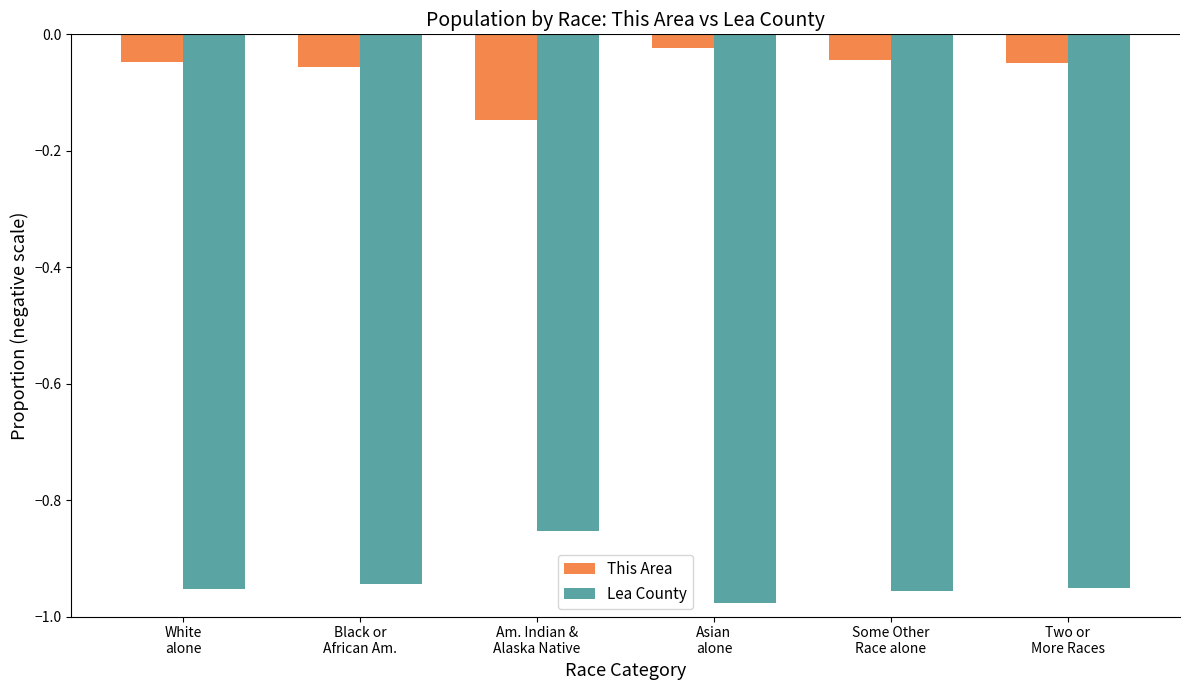

Is the value of This Area at Two or
More Races greater than the value of Lea County at Asian
alone?

Yes